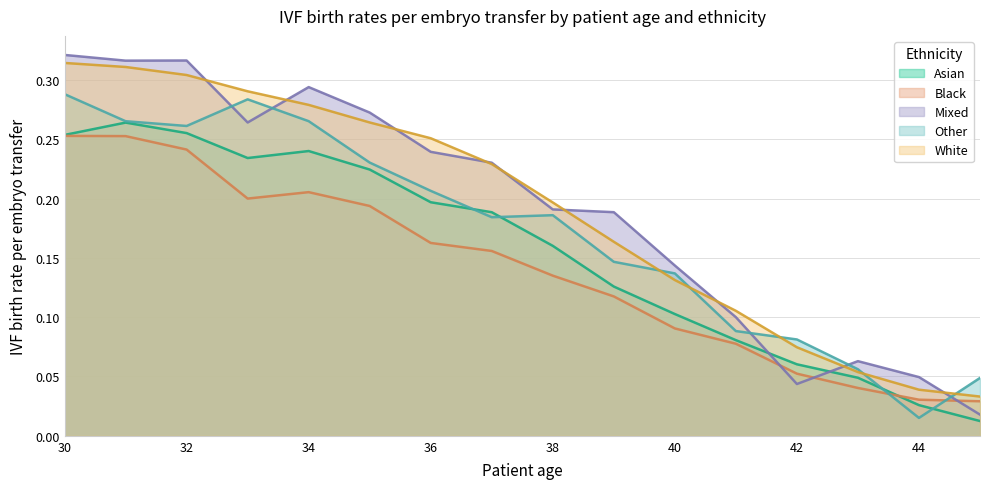

Rank the categories by Black value from lowest to highest.

45, 44, 43, 42, 41, 40, 39, 38, 37, 36, 35, 33, 34, 32, 31, 30